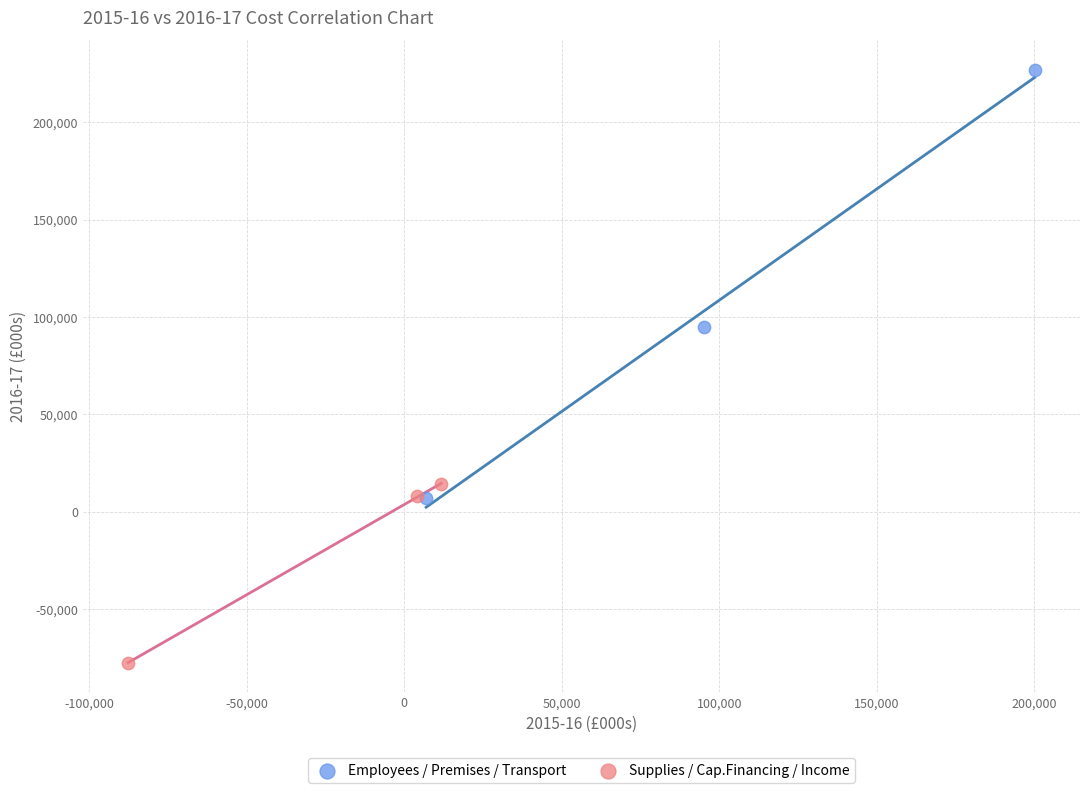

What are all the series names shown in the legend?

Employees / Premises / Transport, Supplies / Cap.Financing / Income